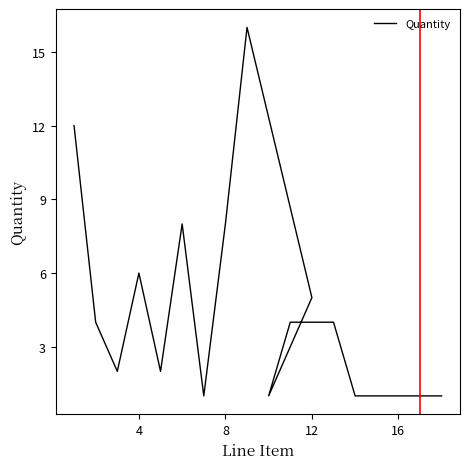

What is the average value?

4